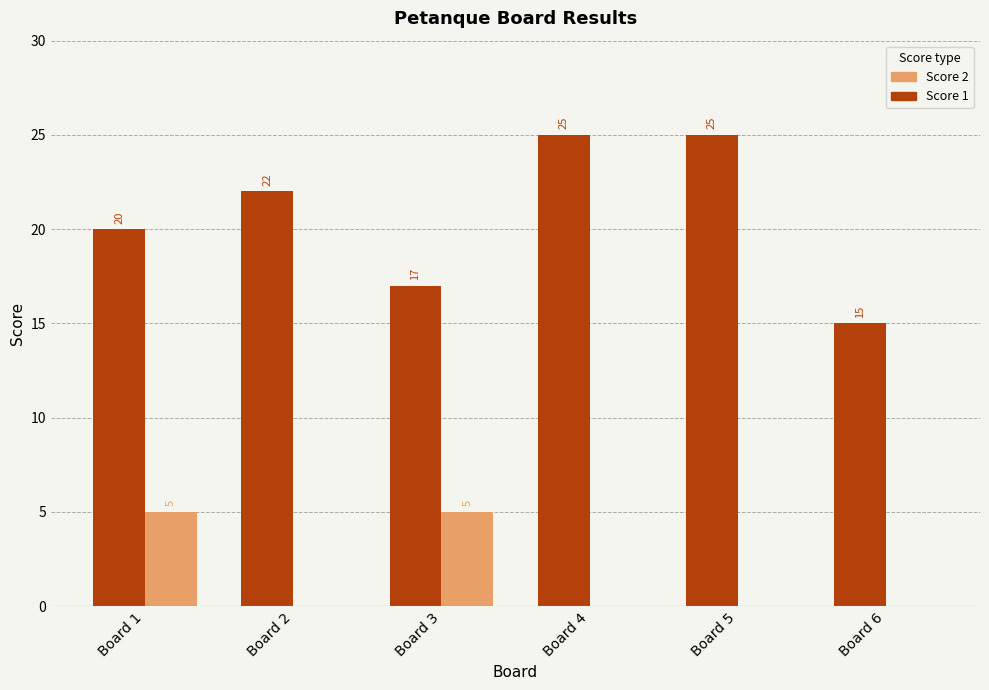

Reading left to right, what are all the values shown in this chart?

Score 1: Board 1=20	Board 2=22	Board 3=17	Board 4=25	Board 5=25	Board 6=15
Score 2: Board 1=5	Board 2=0	Board 3=5	Board 4=0	Board 5=0	Board 6=0